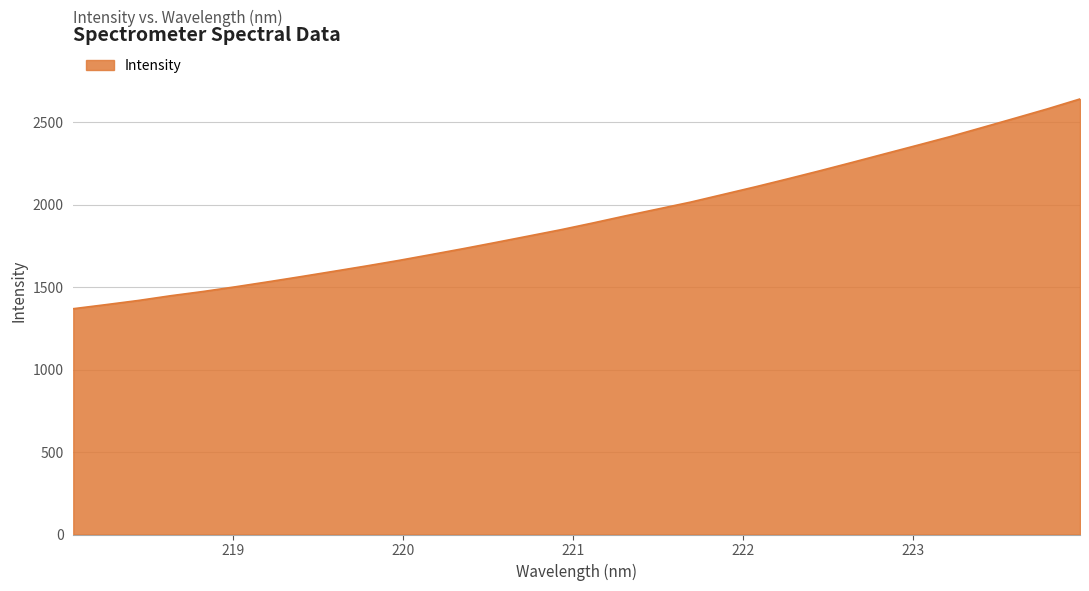

What is the smallest value displayed?

1370.0